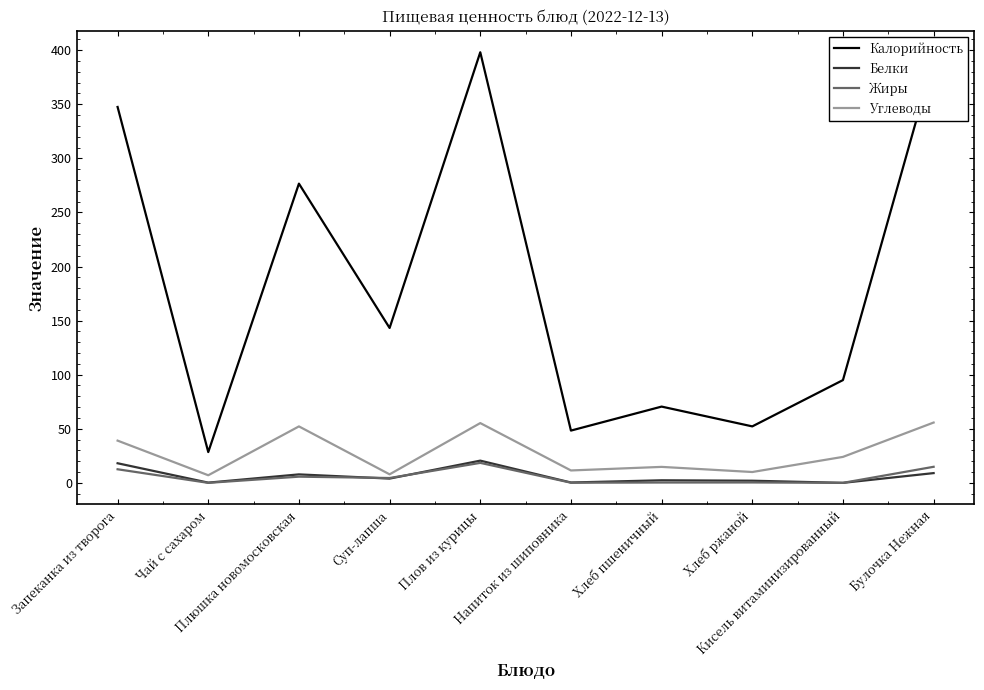

True or false: Калорийность and Углеводы cross at least once.

False